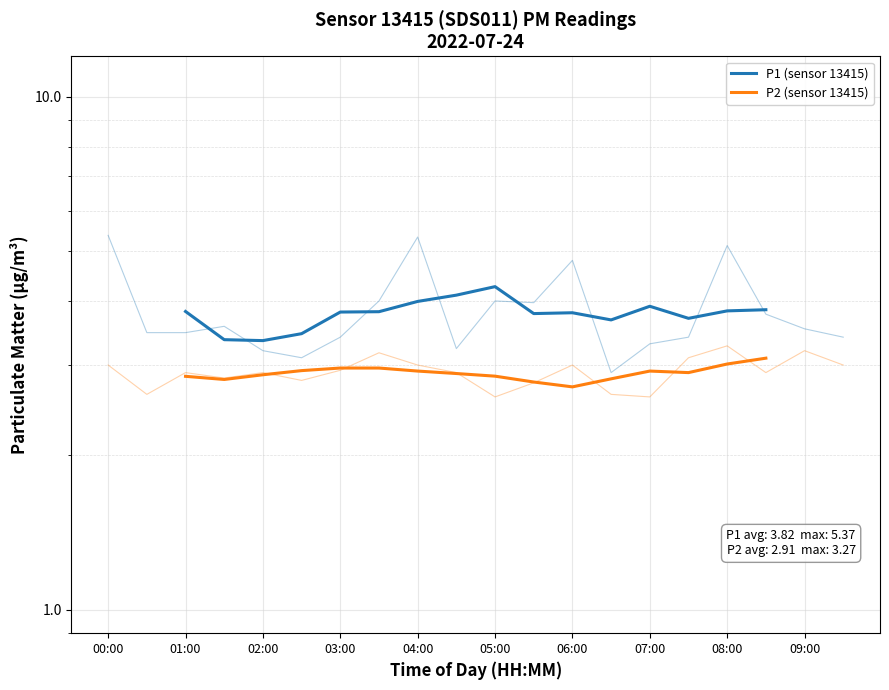

True or false: P2 (sensor 13415) and P1 (sensor 13415) intersect in this chart.

False